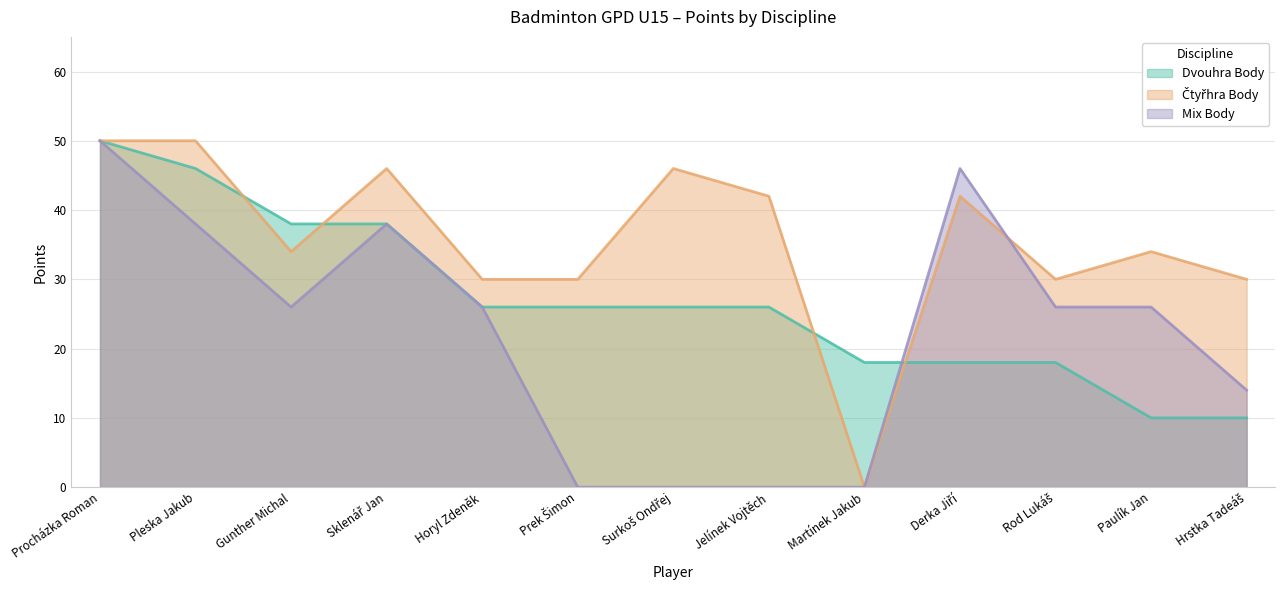

Reading right to left, list all the values displayed in this chart.

Dvouhra Body: 10	10	18	18	18	26	26	26	26	38	38	46	50
Čtyřhra Body: 30	34	30	42	0	42	46	30	30	46	34	50	50
Mix Body: 14	26	26	46	0	0	0	0	26	38	26	38	50